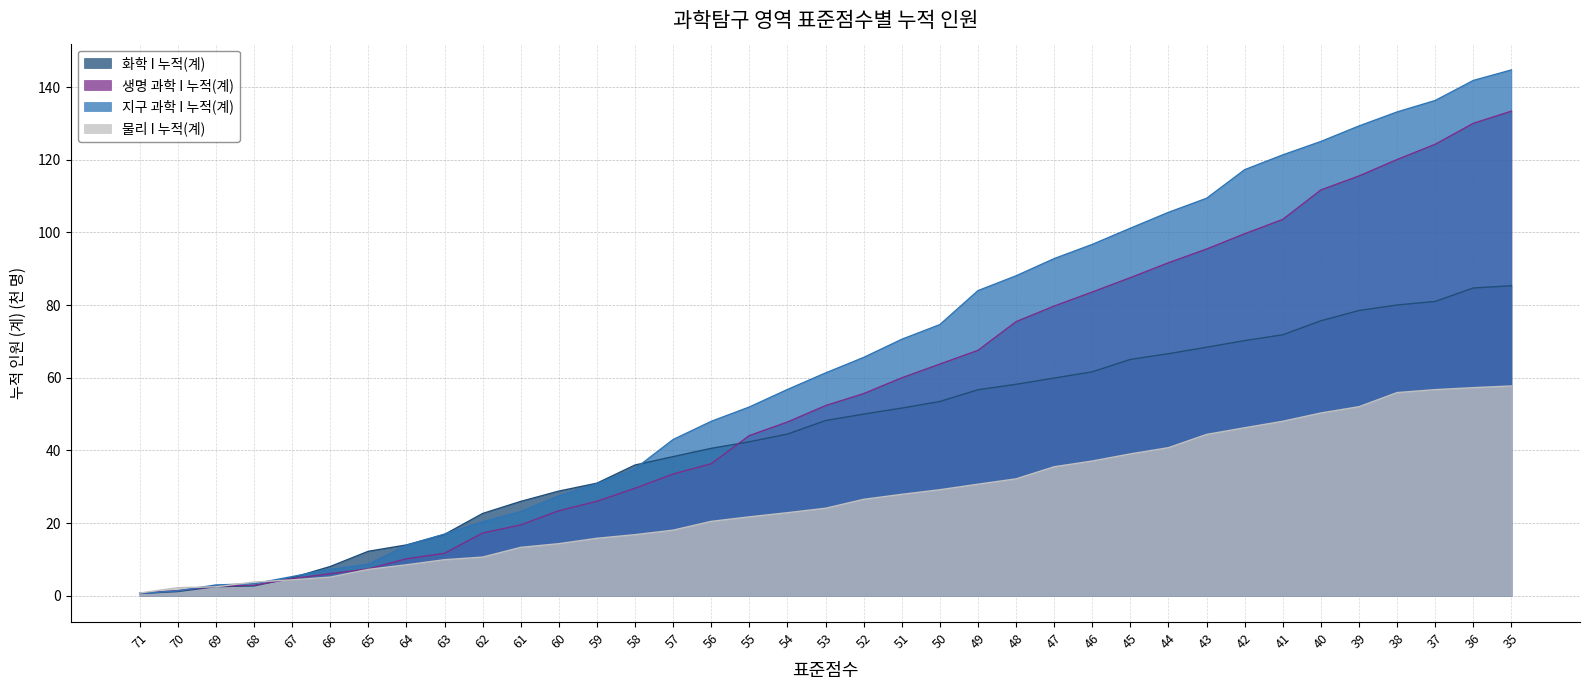

Is it true that 화학 I 누적(계) equals 59.9 at 47?

True